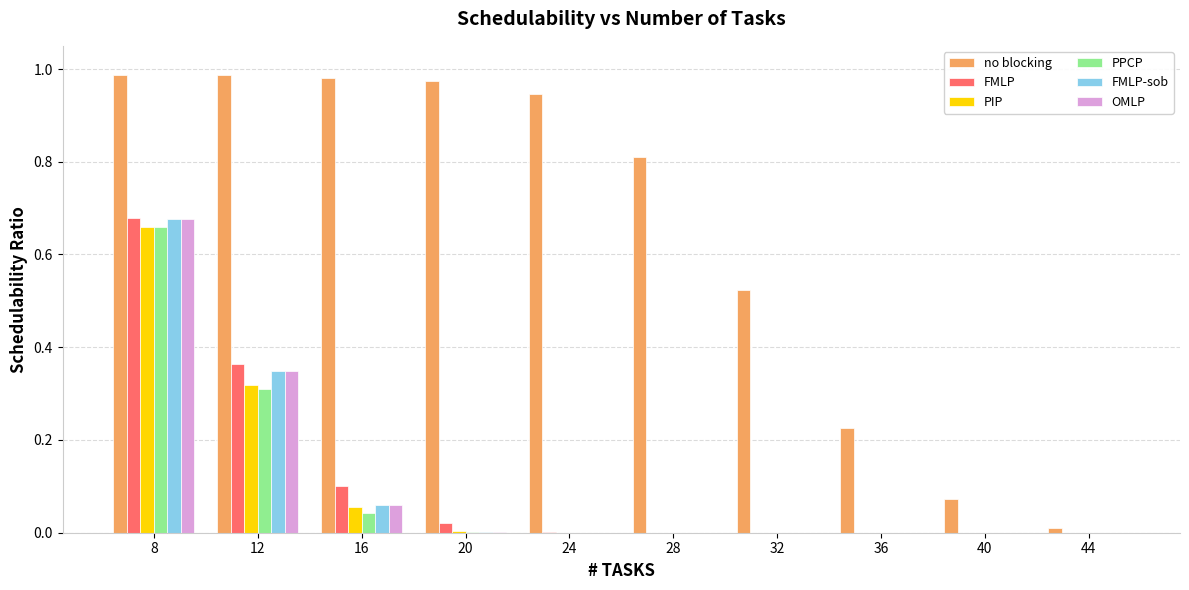

How many groups of bars are there?

10